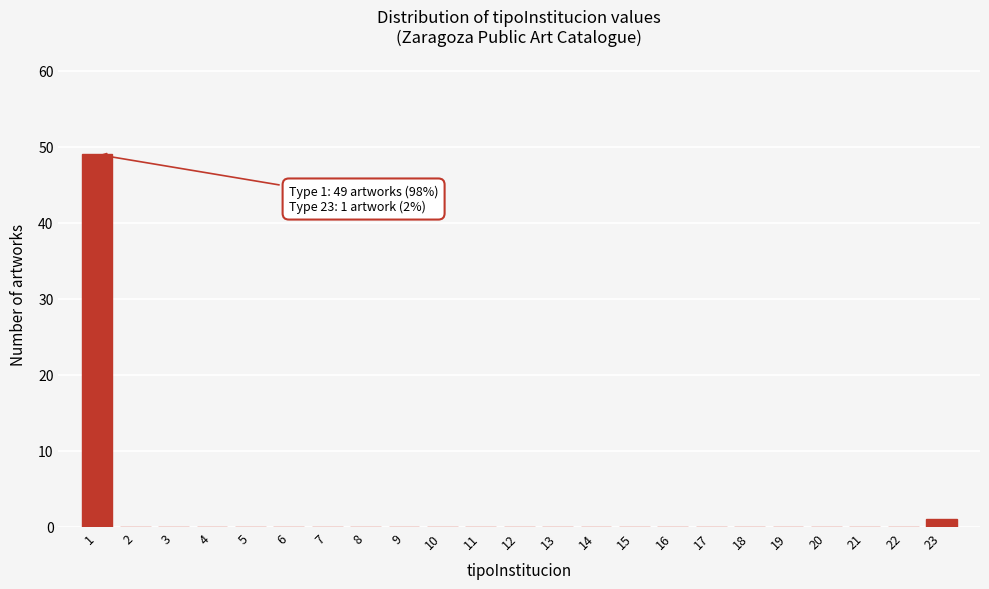

Reading left to right, transcribe all the data shown in this chart.

1=49	2=0	3=0	4=0	5=0	6=0	7=0	8=0	9=0	10=0	11=0	12=0	13=0	14=0	15=0	16=0	17=0	18=0	19=0	20=0	21=0	22=0	23=1